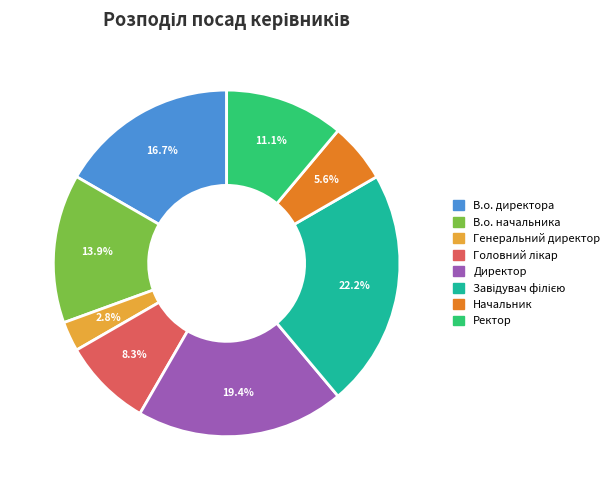

Approximately how many times larger is the value at В.о. начальника compared to Директор?

0.7